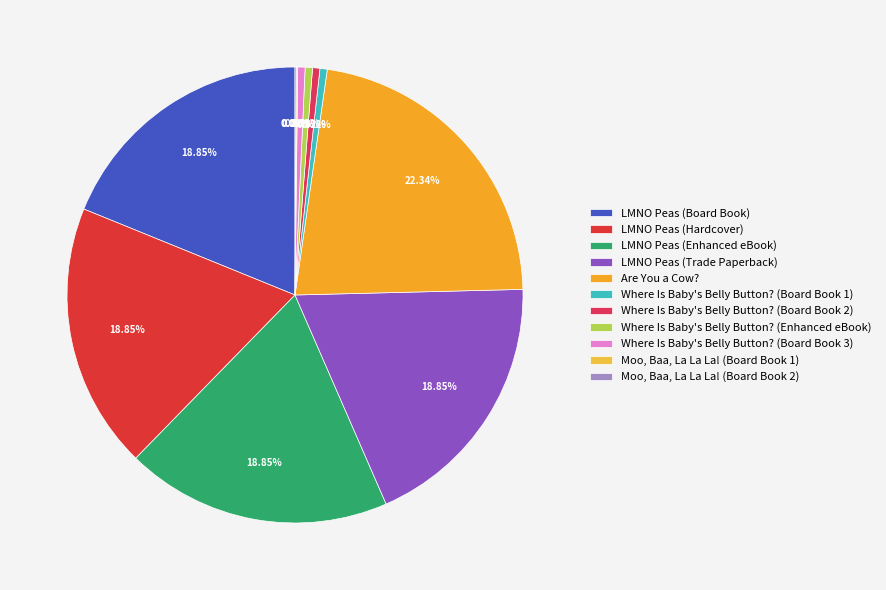

Which category has the biggest portion of the pie?

Are You a Cow?